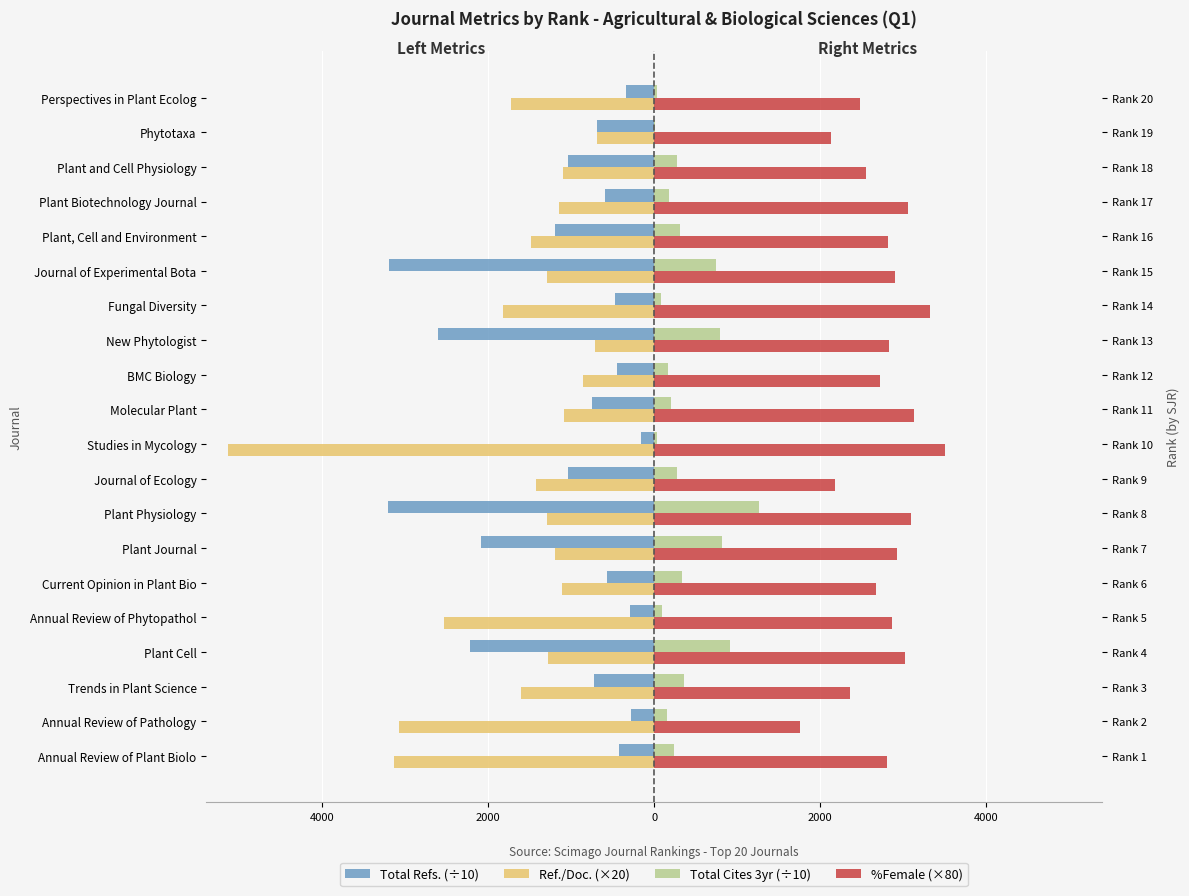

Rank the series by their maximum value, from highest to lowest.

%Female (×80), Total Cites 3yr (÷10), Total Refs. (÷10), Ref./Doc. (×20)